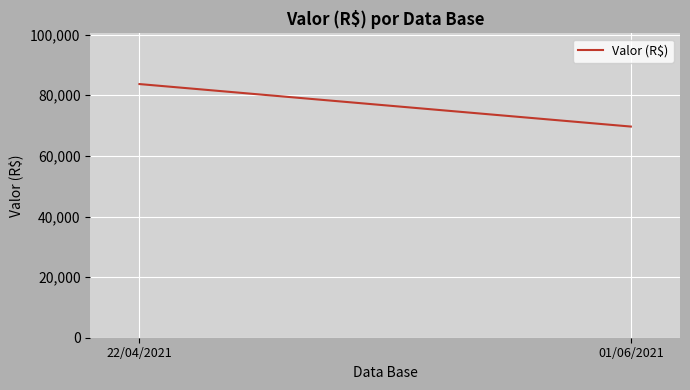

Approximately how many times larger is the value at 01/06/2021 compared to 22/04/2021?

0.8